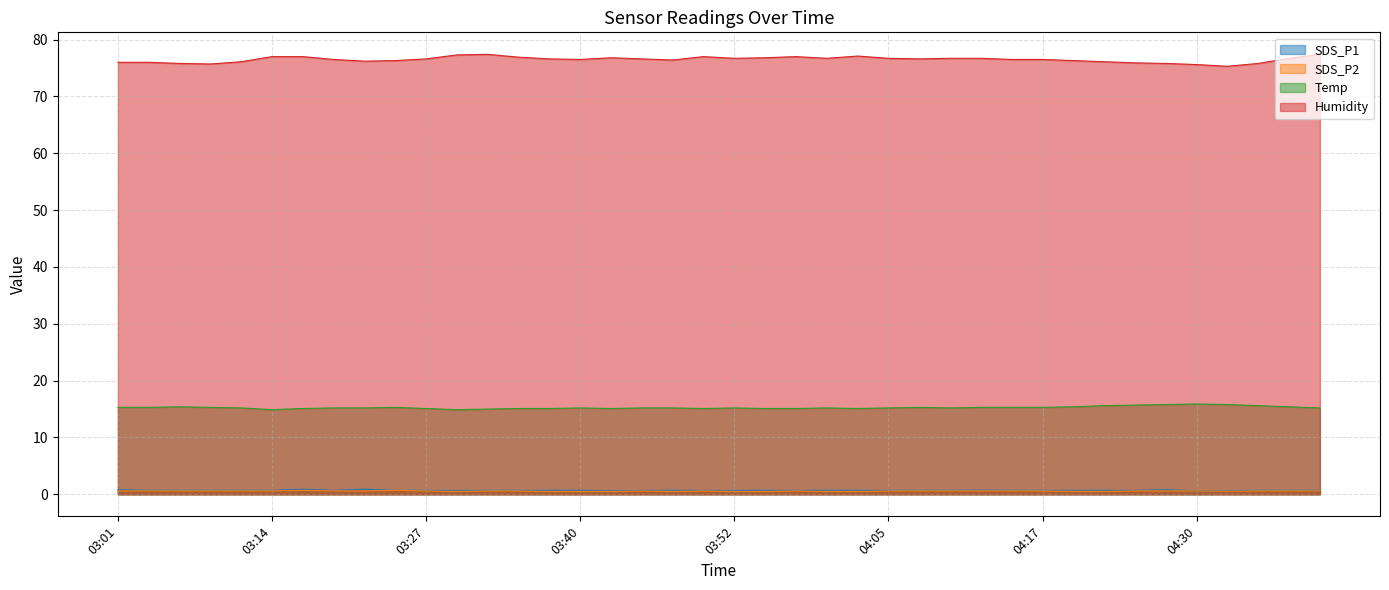

Reading left to right, list all the values displayed in this chart.

SDS_P1: 0.8	0.7	0.7	0.7	0.7	0.7	0.9	0.7	0.9	0.7	0.7	0.7	0.7	0.7	0.7	0.7	0.6	0.7	0.7	0.7	0.7	0.7	0.7	0.7	0.7	0.7	0.7	0.7	0.7	0.7	0.7	0.7	0.7	0.7	0.8	0.6	0.7	0.7	0.7	0.7
SDS_P2: 0.6	0.6	0.6	0.6	0.6	0.6	0.7	0.6	0.6	0.7	0.6	0.5	0.6	0.6	0.5	0.5	0.5	0.6	0.5	0.6	0.5	0.5	0.6	0.5	0.5	0.6	0.6	0.6	0.6	0.6	0.6	0.5	0.5	0.6	0.6	0.6	0.6	0.6	0.6	0.6
Temp: 15.3	15.3	15.4	15.3	15.2	14.9	15.1	15.2	15.2	15.3	15.1	14.9	15.0	15.1	15.1	15.2	15.1	15.2	15.2	15.1	15.2	15.1	15.1	15.2	15.1	15.2	15.3	15.2	15.3	15.3	15.3	15.4	15.6	15.7	15.8	15.9	15.8	15.6	15.4	15.2
Humidity: 76.0	76.0	75.8	75.7	76.1	77.0	77.0	76.5	76.2	76.3	76.6	77.3	77.4	76.9	76.6	76.5	76.8	76.6	76.4	77.0	76.7	76.8	77.0	76.7	77.1	76.7	76.6	76.7	76.7	76.5	76.5	76.3	76.1	75.9	75.8	75.6	75.3	75.8	76.7	77.4